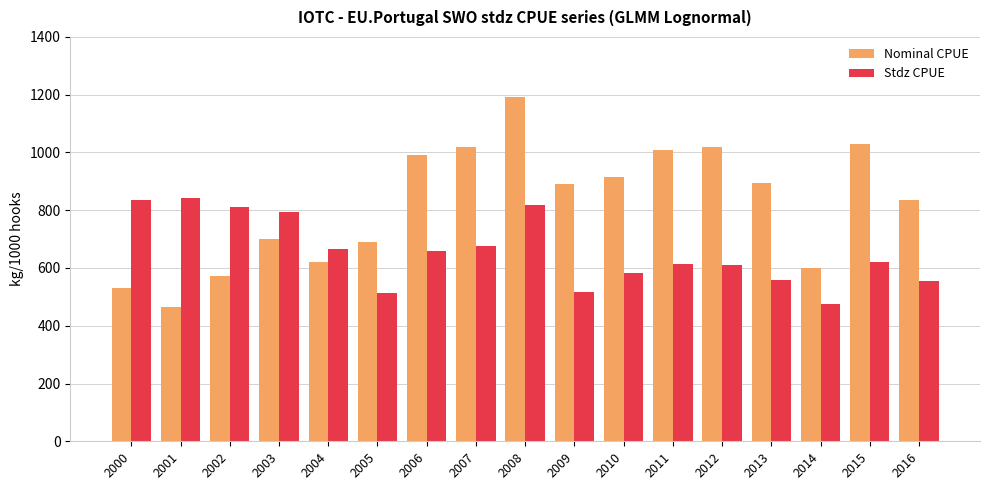

List the series in order of their overall mean, lowest first.

Stdz CPUE, Nominal CPUE